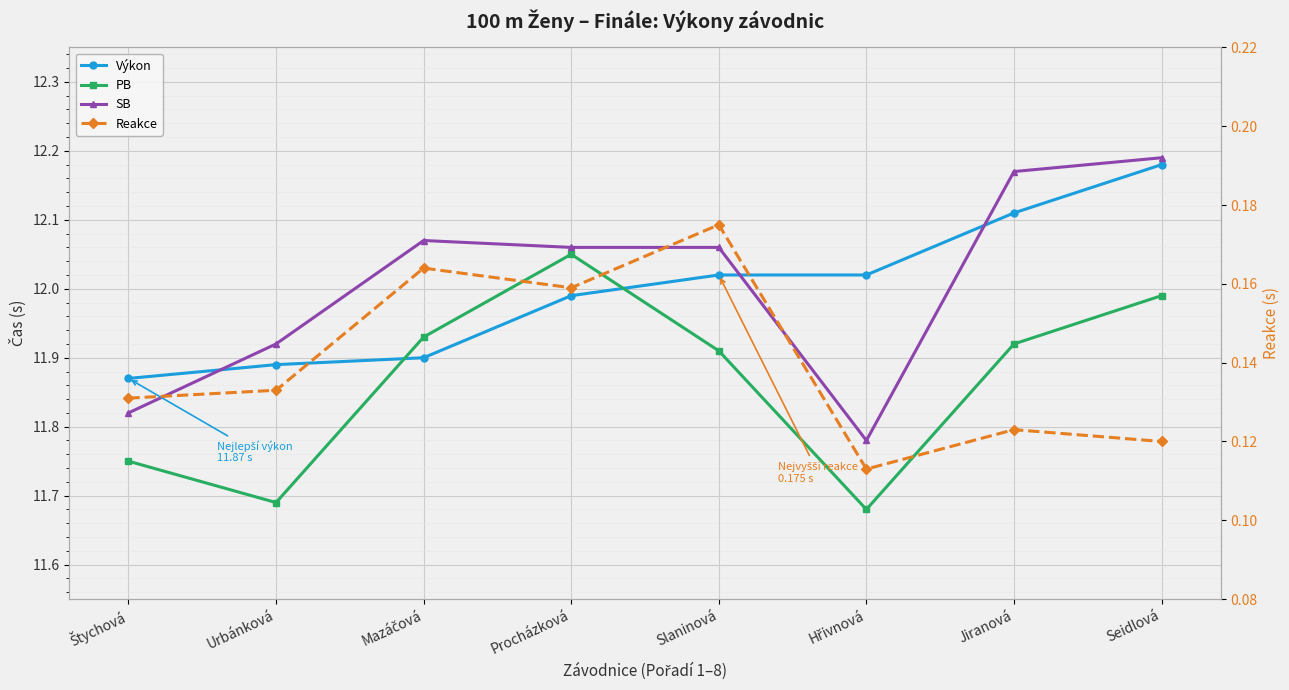

What is the label of the 8th point from the right?

Štychová